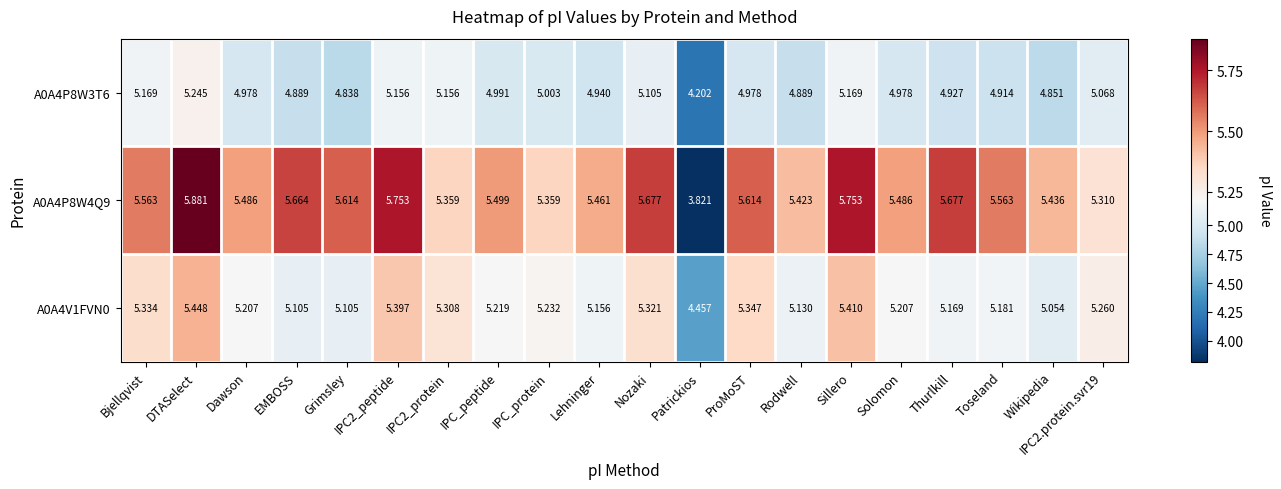

At which label does A0A4P8W4Q9 reach its peak?

DTASelect